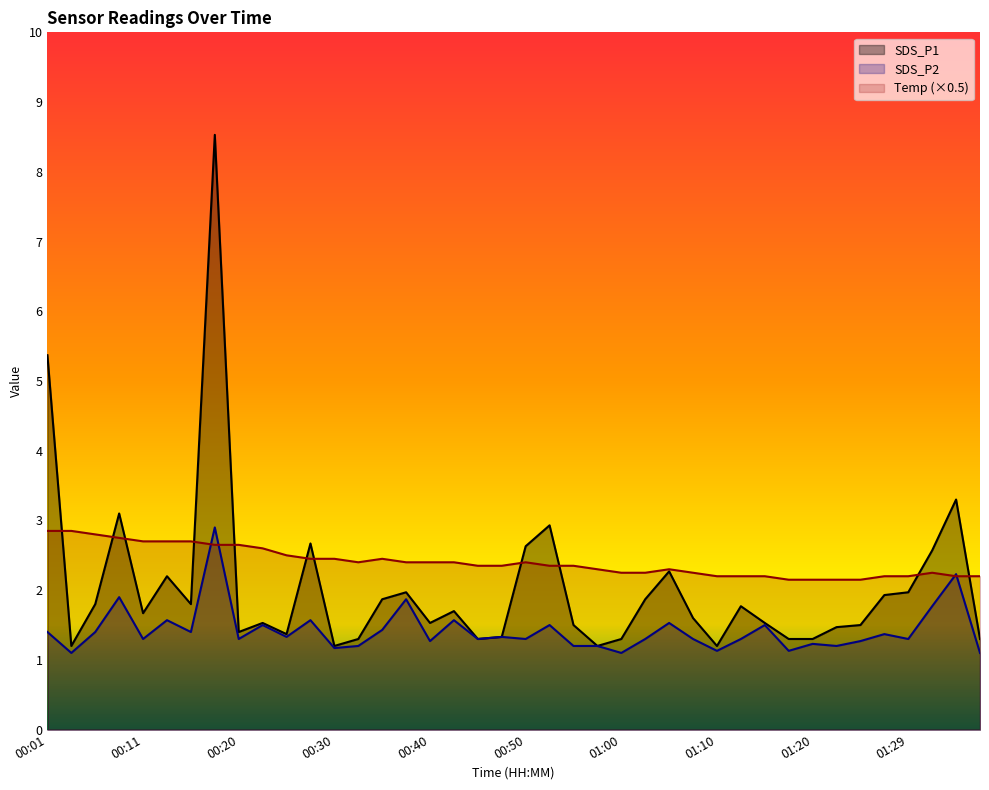

True or false: SDS_P2 and SDS_P1 intersect in this chart.

False